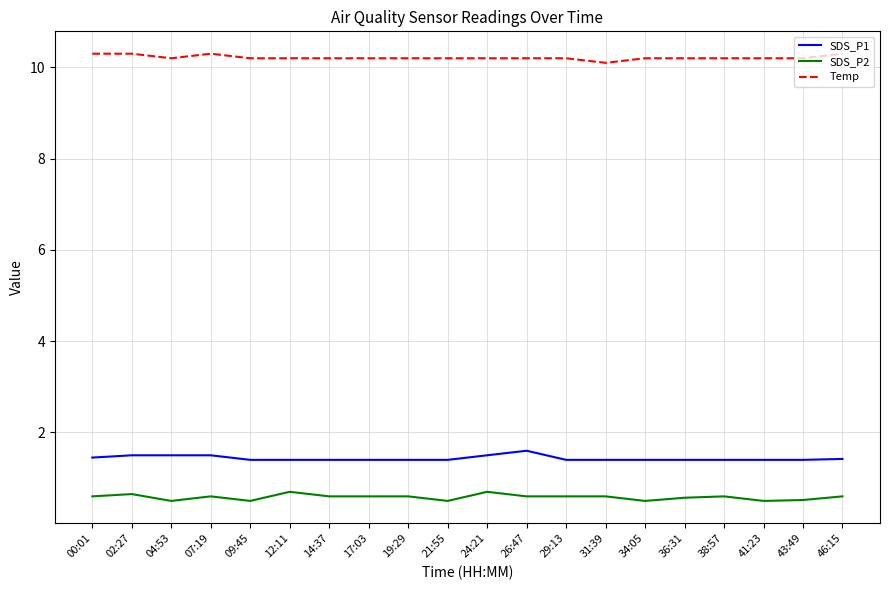

True or false: Temp has a value of 10.3 at 07:19.

True